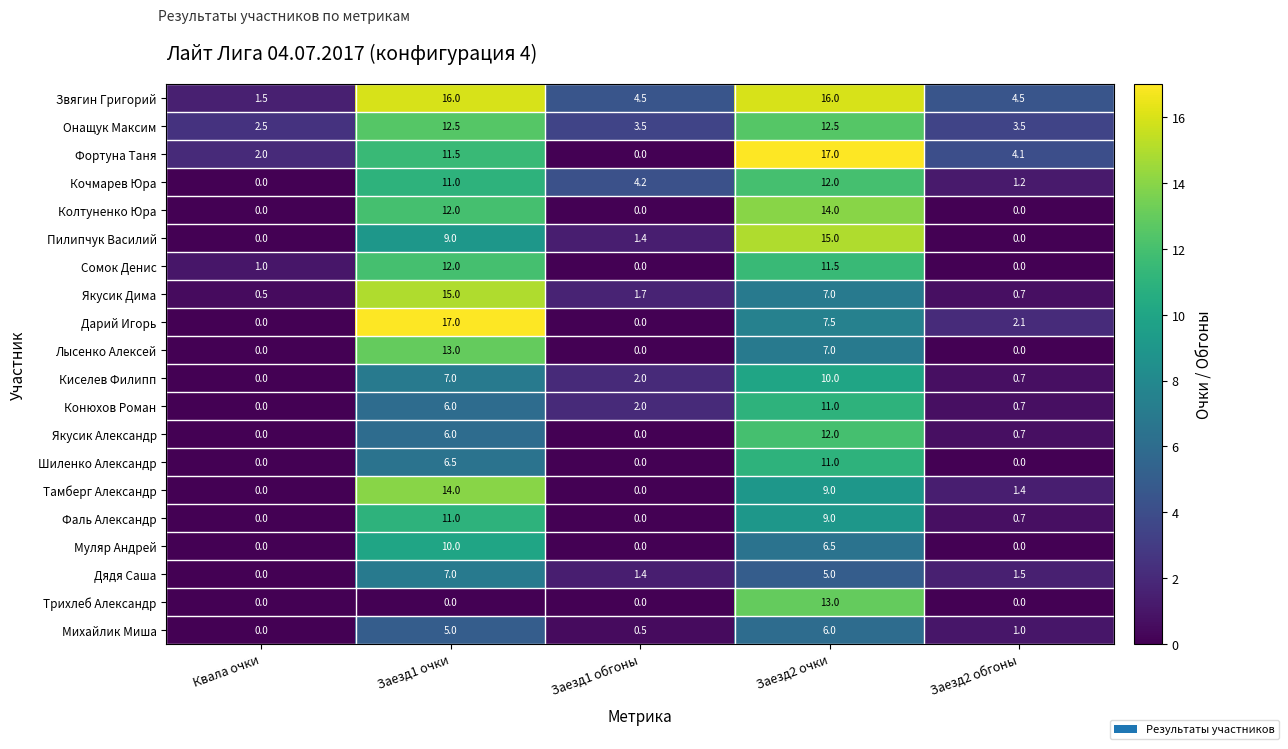

Read the Шиленко Александр value at Заезд1 очки.

6.5